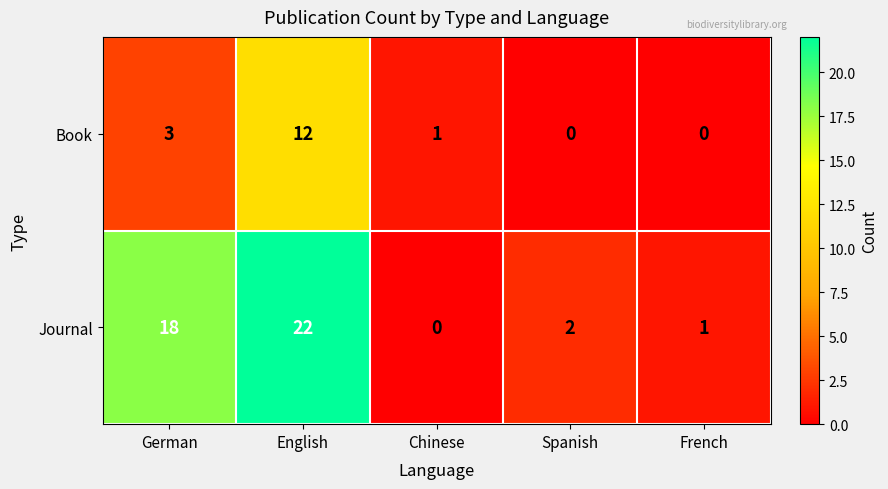

At how many categories does at least one series exceed 14?

2